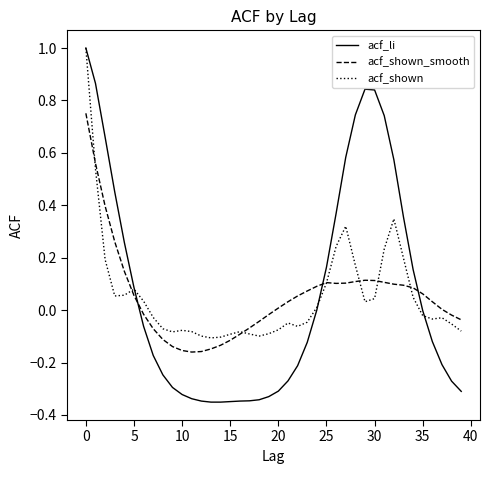

After their last crossing, which series has the higher values: acf_li or acf_shown_smooth?

acf_shown_smooth